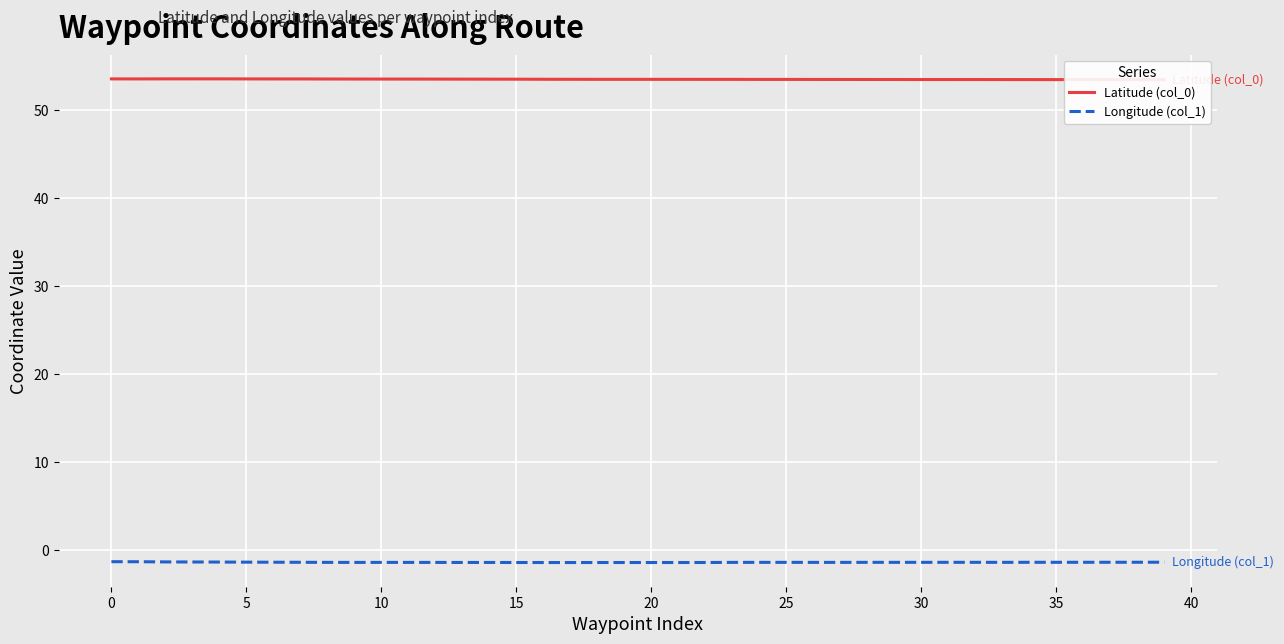

How many interior local peaks does the Latitude (col_0) series have?

2